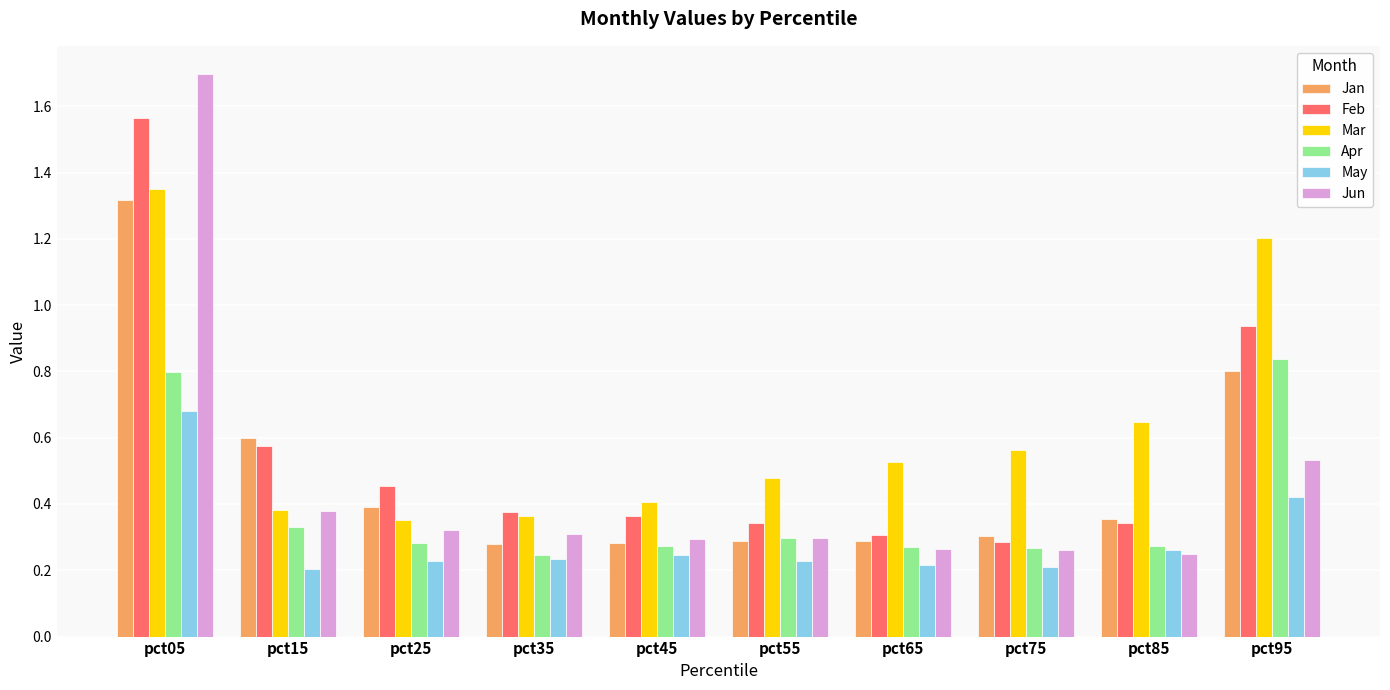

What is the difference between the maximum and second lowest values in the Jan series?

1.0